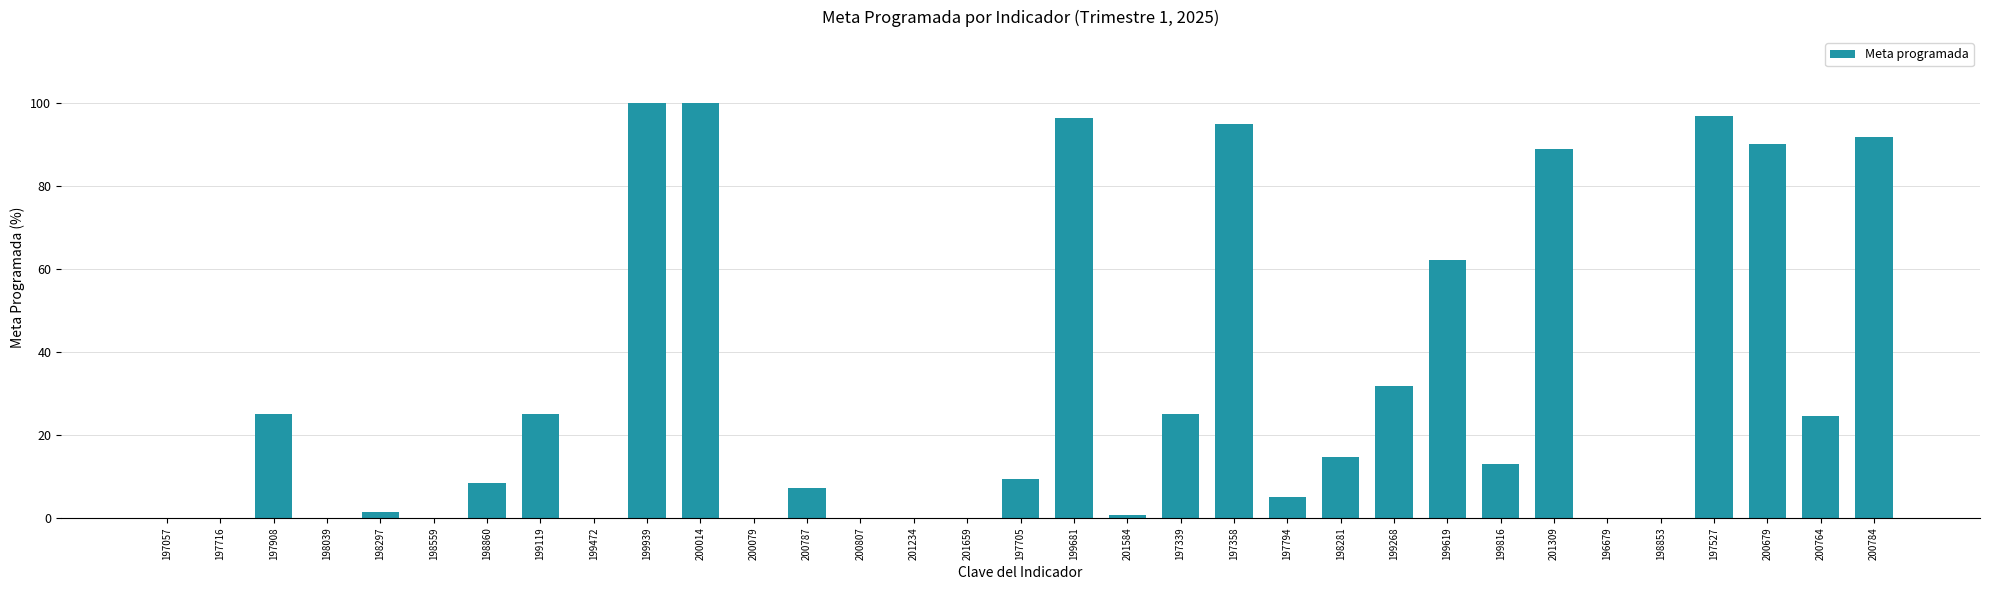

The value at 197358 is 169.6. True or false?

False